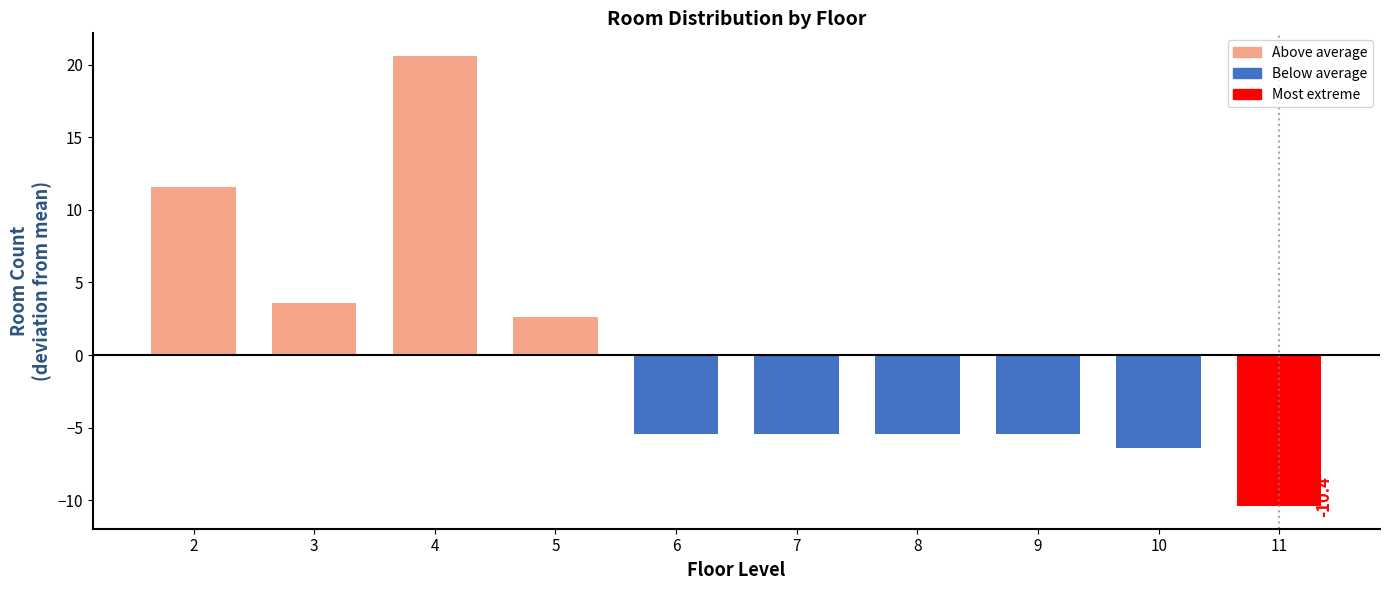

Reading left to right, transcribe all the data shown in this chart.

11.6	3.6	20.6	2.6	-5.4	-5.4	-5.4	-5.4	-6.4	-10.4